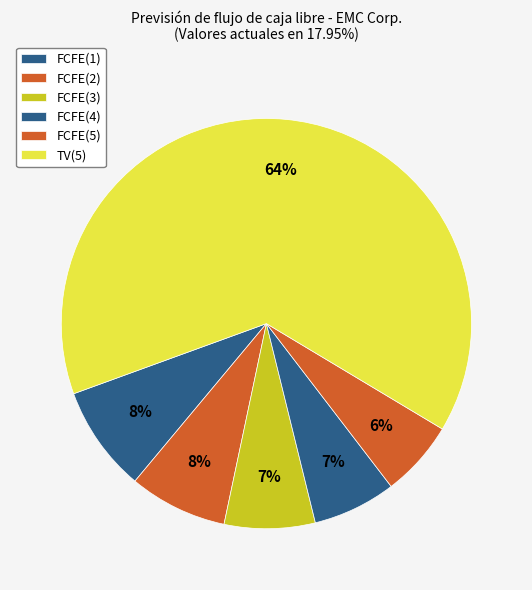

Which slice is the smallest?

FCFE(5)